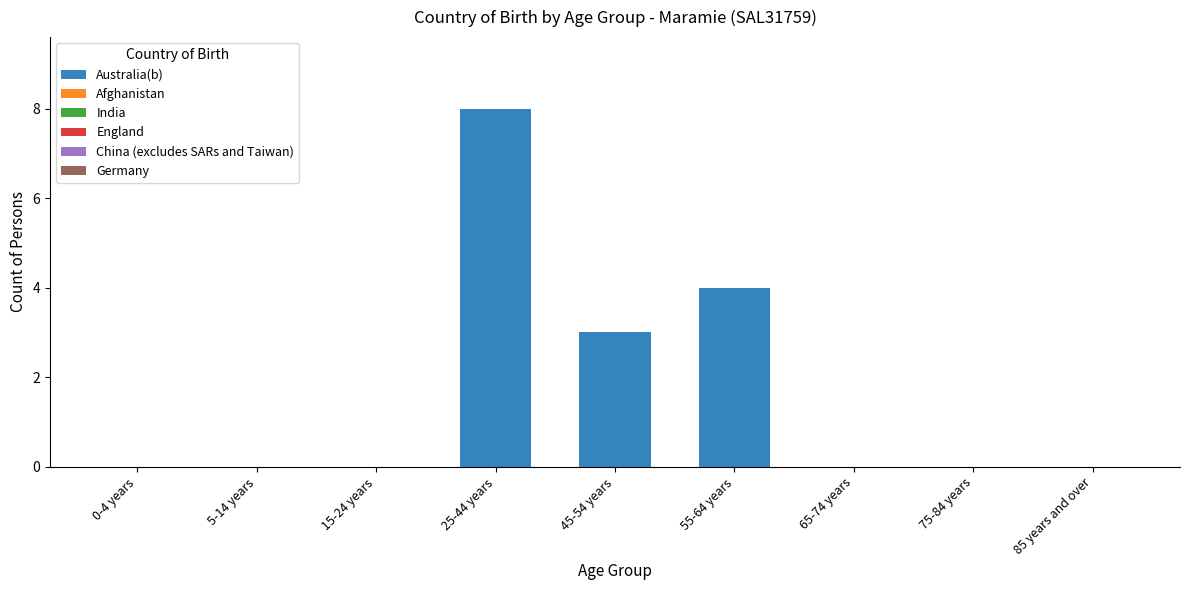

How many distinct data groups are displayed?

1